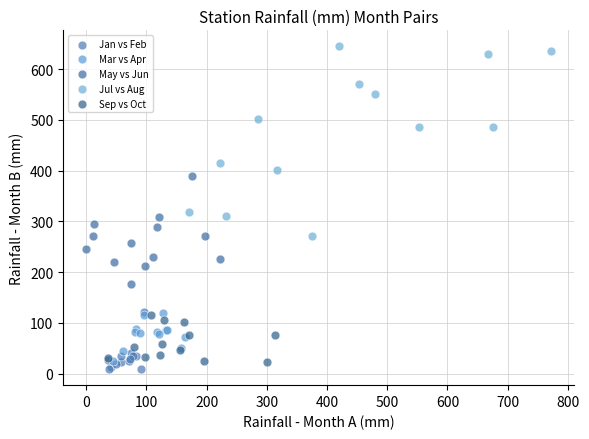

Which series reaches the maximum Y coordinate?

Jul vs Aug